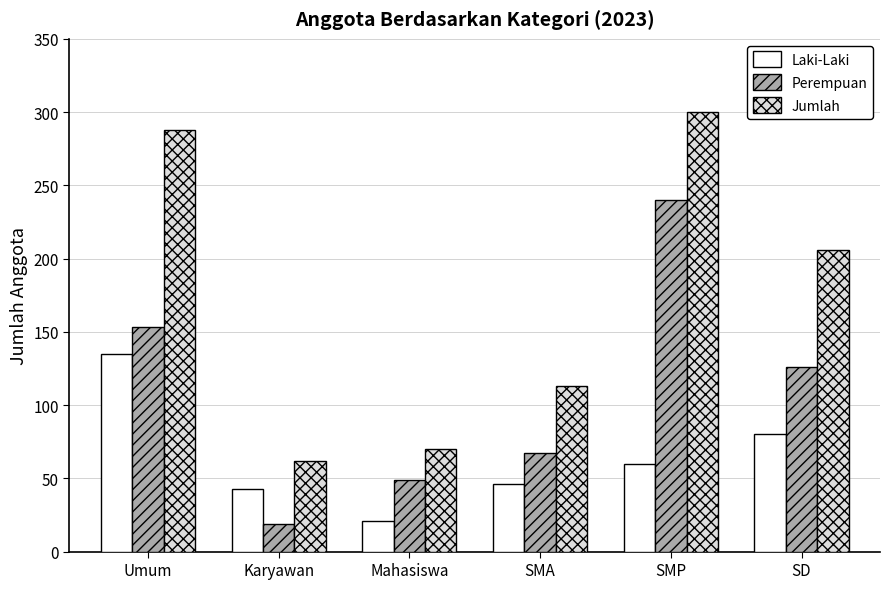

What is the difference between the highest and lowest values at SMA?

67